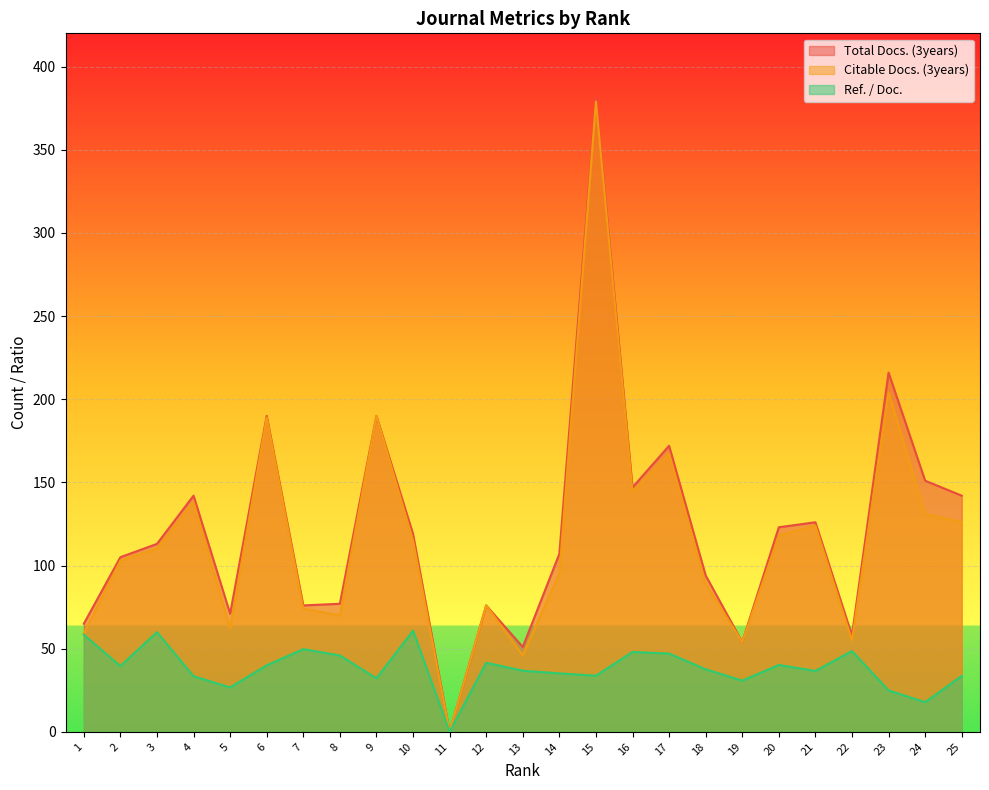

True or false: Total Docs. (3years) and Citable Docs. (3years) cross at least once.

False